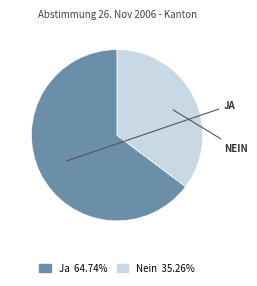

Which category has the smallest portion of the pie?

Nein